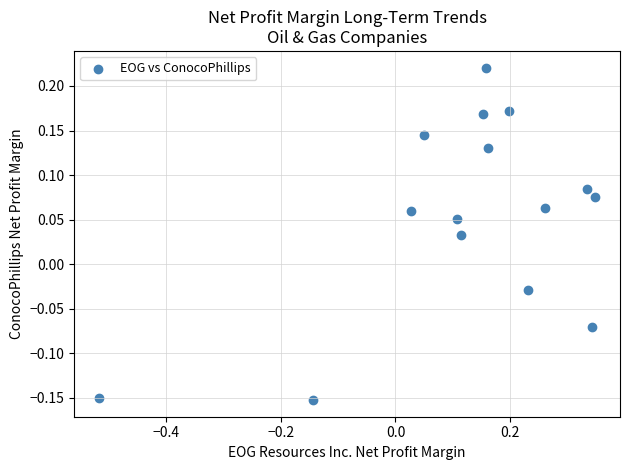

What is the range of Y values (max minus min)?

0.4